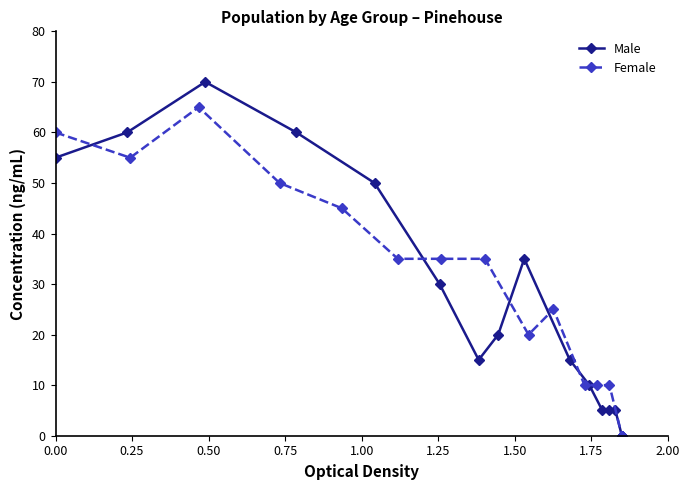

How many distinct data groups are displayed?

2